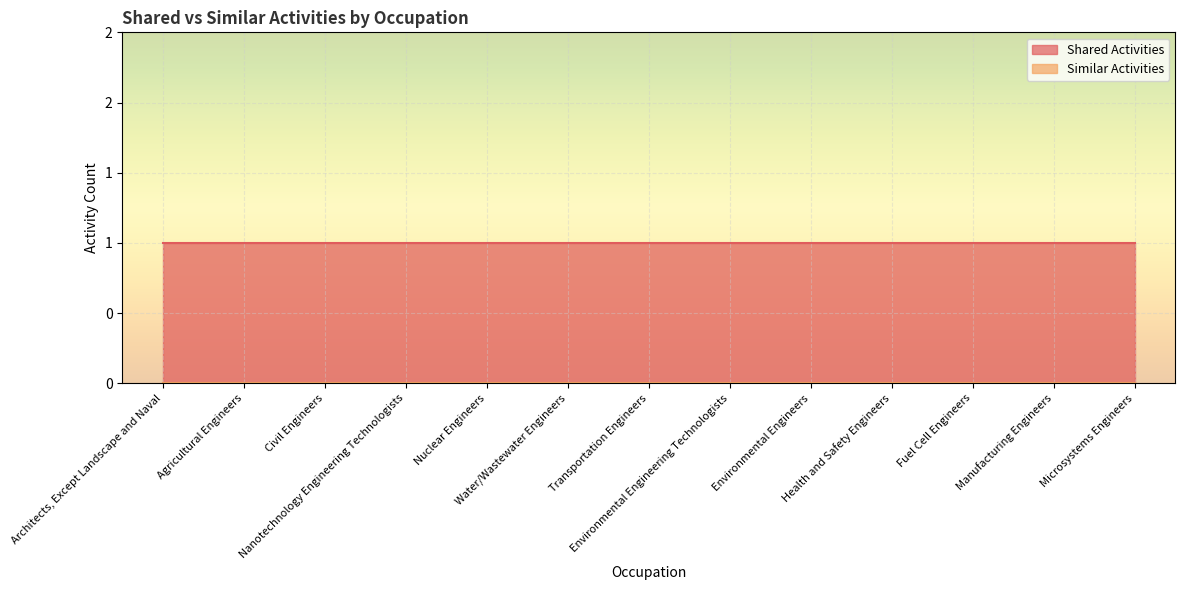

Is the value of Shared Activities at Manufacturing Engineers greater than the value of Similar Activities at Environmental Engineers?

Yes